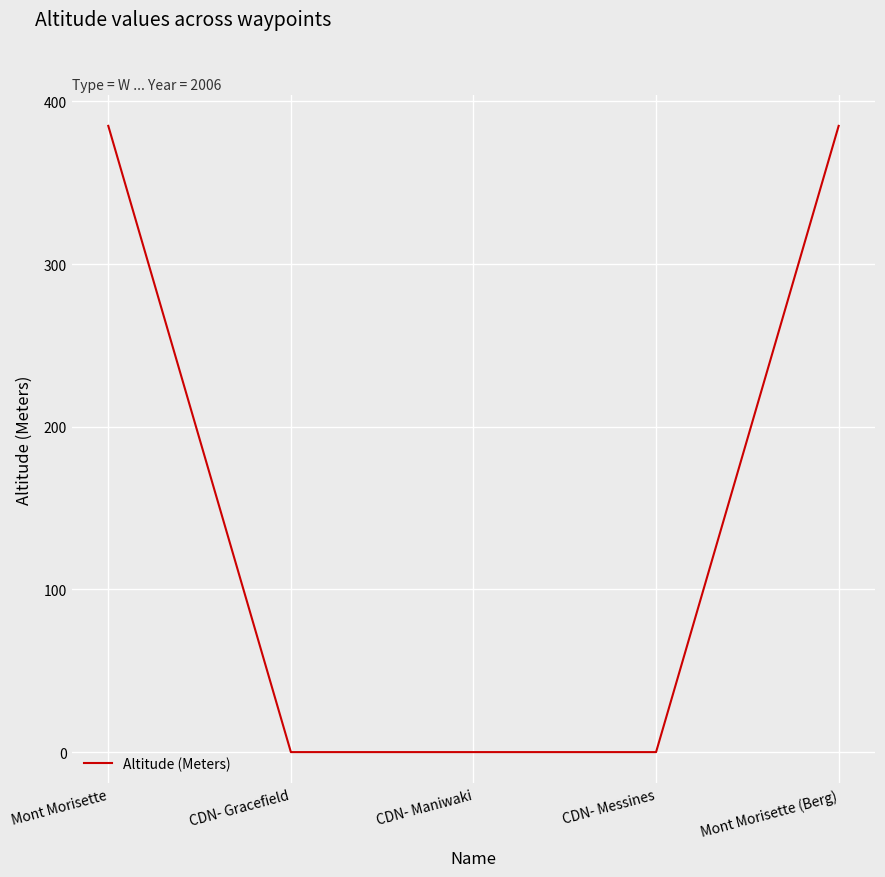

The value at Mont Morisette (Berg) is 385. True or false?

True